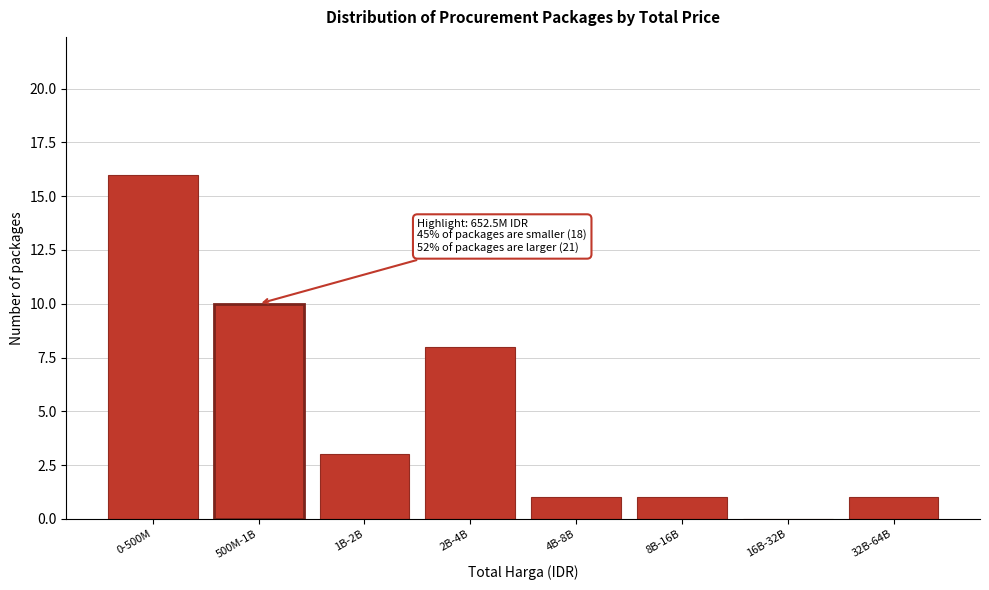

Reading left to right, list all the values displayed in this chart.

0-500M=16	500M-1B=10	1B-2B=3	2B-4B=8	4B-8B=1	8B-16B=1	16B-32B=0	32B-64B=1